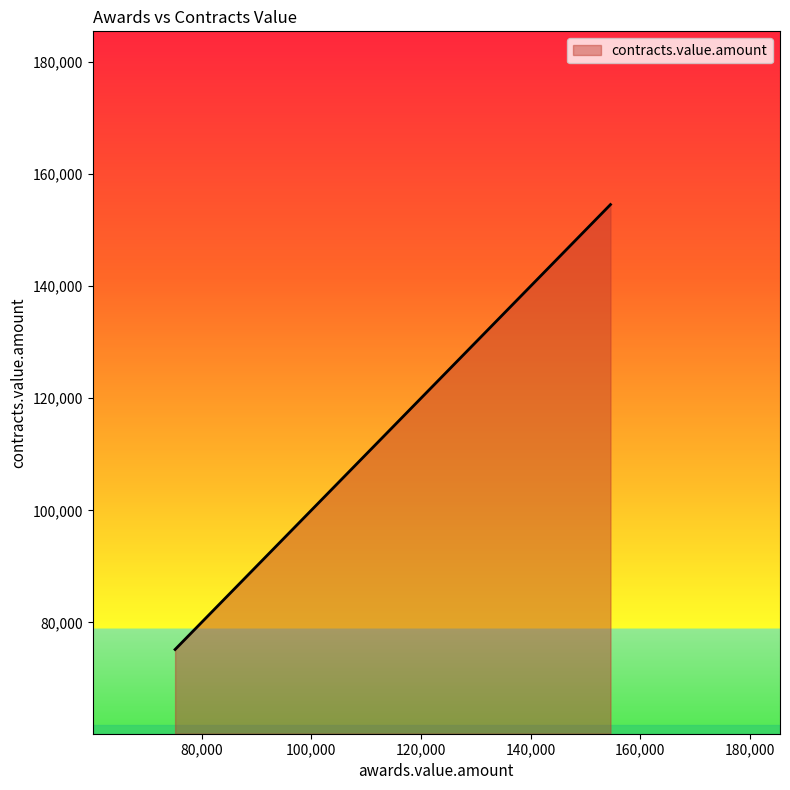

Does the chart display data point markers on the line(s)?

No